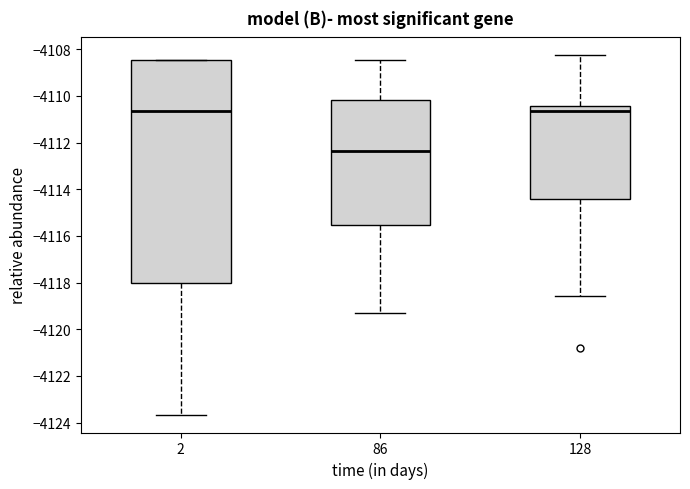

Reading left to right, read every box against the y-axis: the position of its median line, the range the box covers, and the ends of its whiskers. The values are not printed on the chart, so give them approximately, as read against the axis.

2: median -4110.6, box -4118.0 to -4108.4, whiskers -4123.6 to -4108.4
86: median -4112.4, box -4115.6 to -4110.2, whiskers -4119.4 to -4108.4
128: median -4110.6, box -4114.4 to -4110.4, whiskers -4118.6 to -4108.2